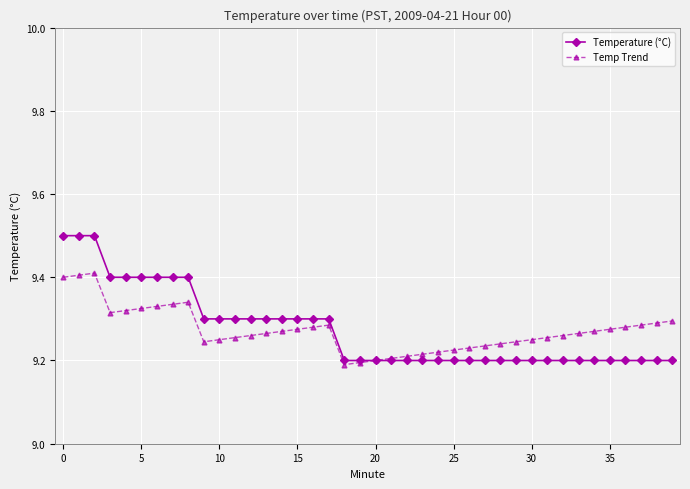

What is the greatest value displayed?

9.5